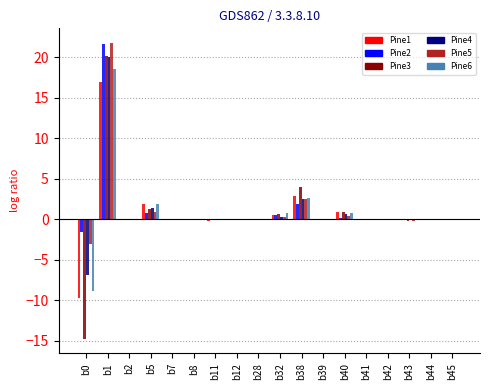

The Pine1 series shows 0.8 at b38. True or false?

False